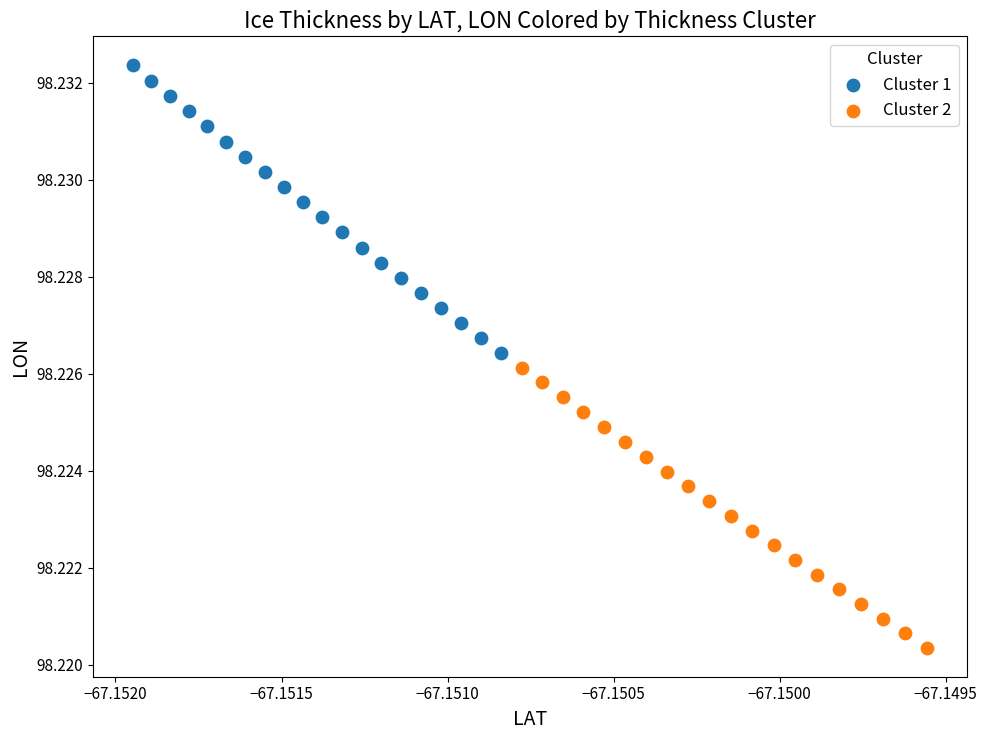

What are all the series names shown in the legend?

Cluster 1, Cluster 2